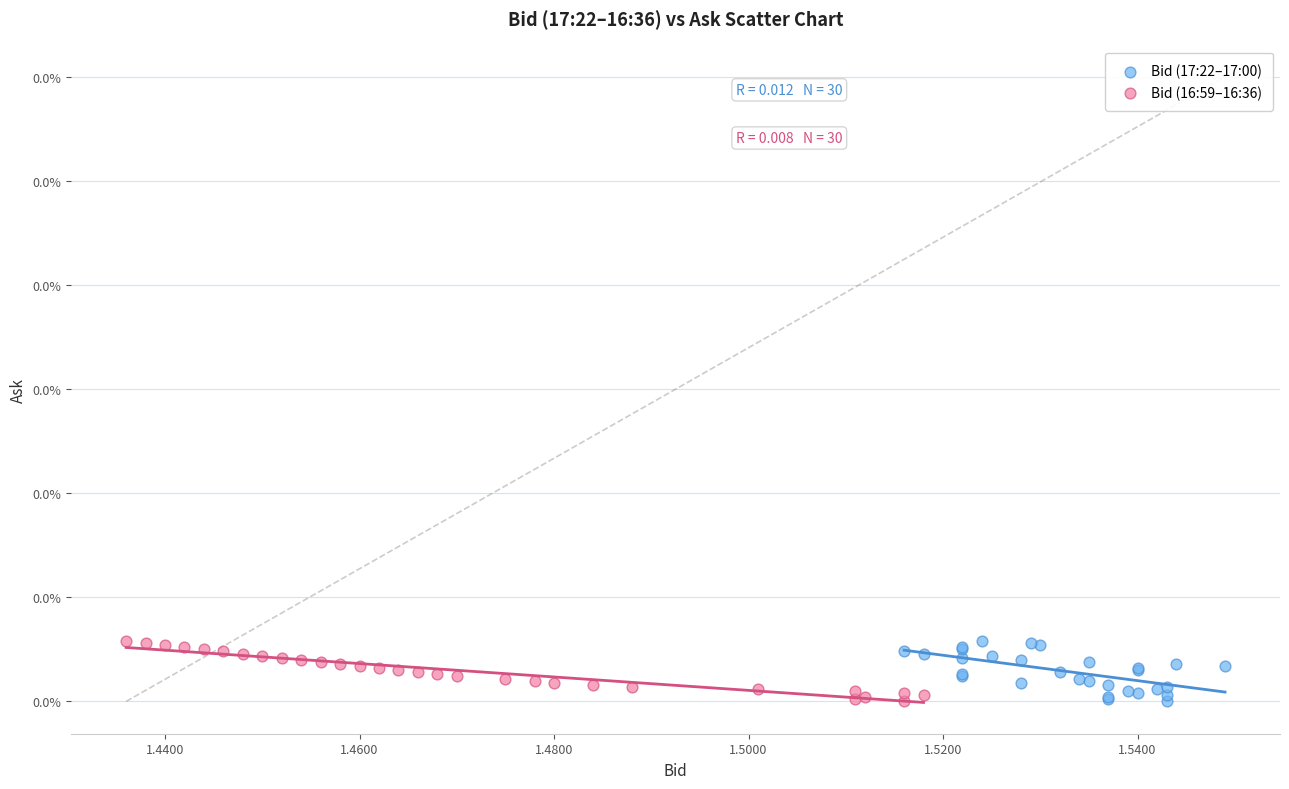

What are all the series names shown in the legend?

Bid (17:22–17:00), Bid (16:59–16:36)